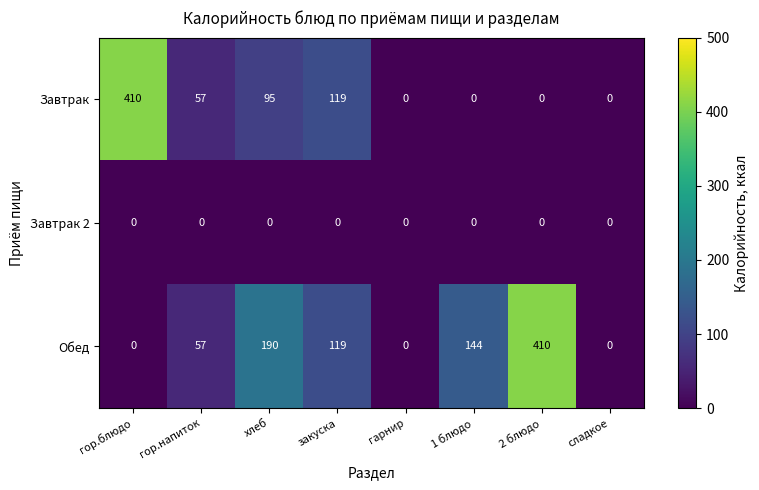

What is the greatest value displayed?

410